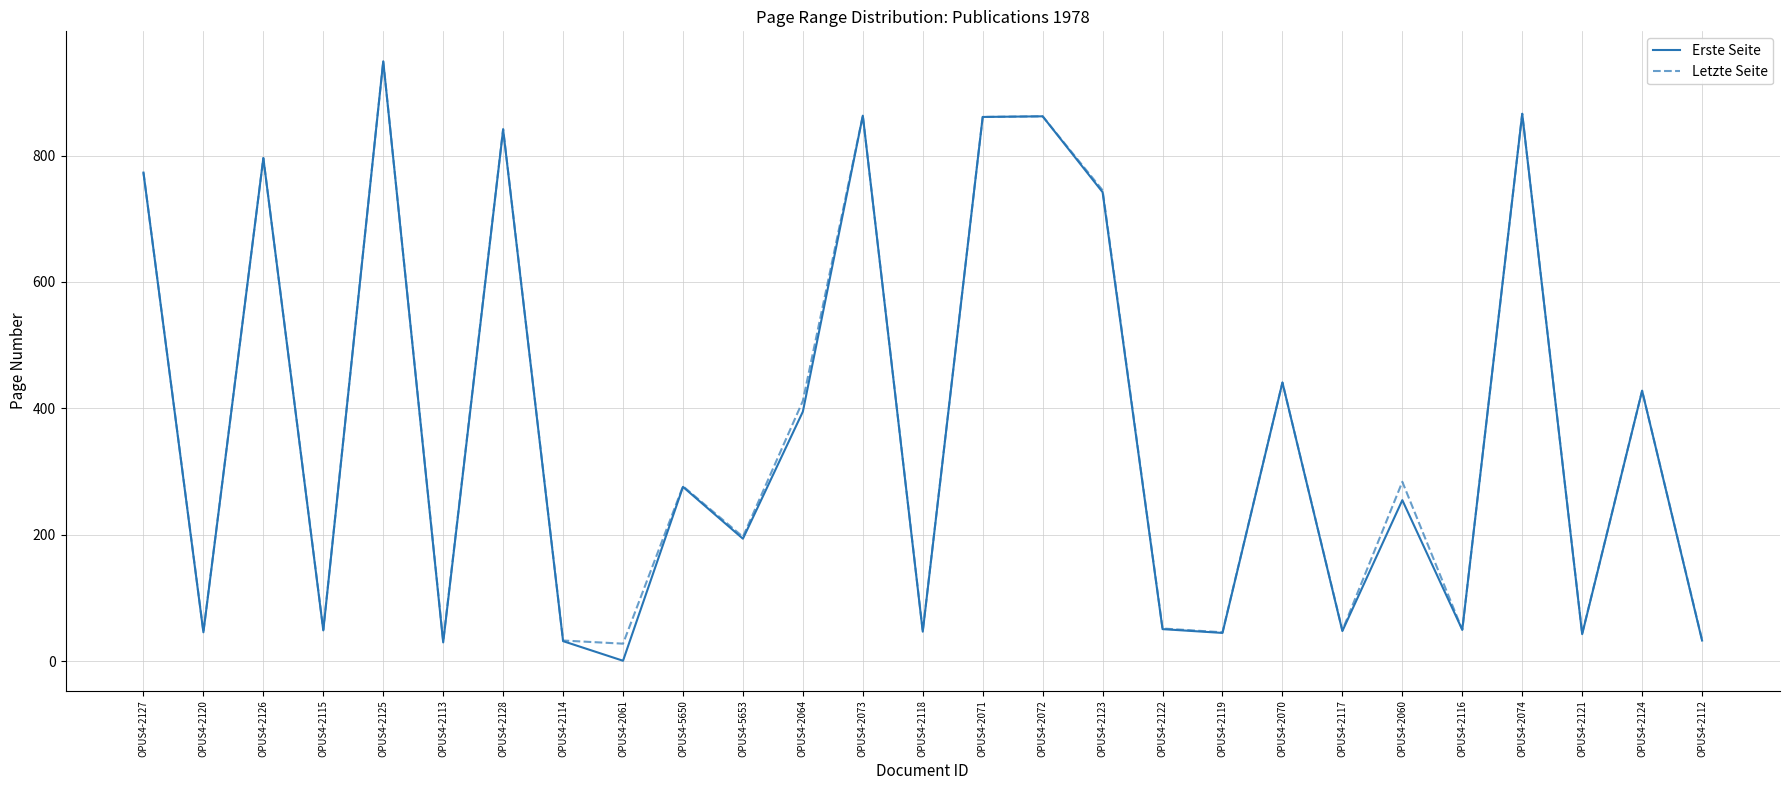

Is it true that Letzte Seite equals 515 at OPUS4-2073?

False